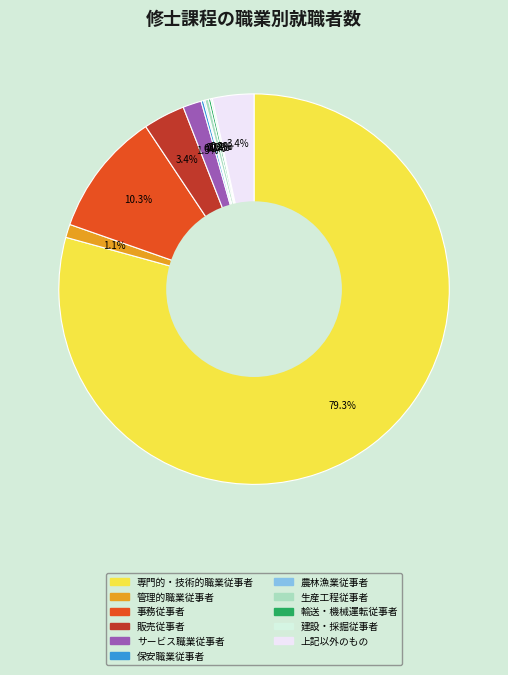

Approximately how many times larger is the value at 生産工程従事者 compared to 上記以外のもの?

0.1